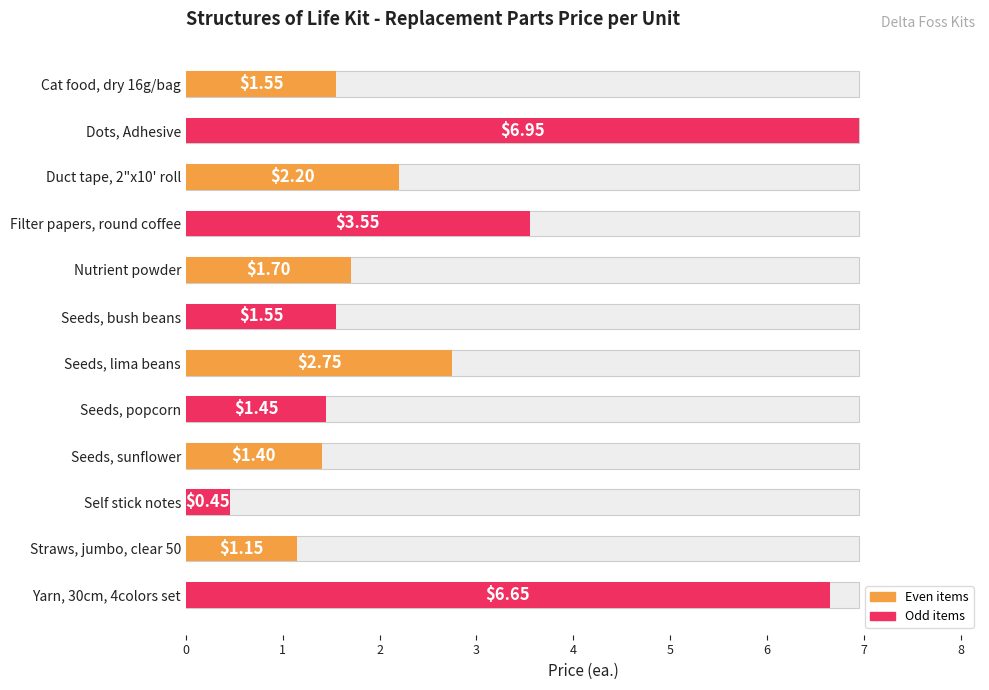

What is the sum of the values at Dots, Adhesive and Straws, jumbo, clear 50?

8.1